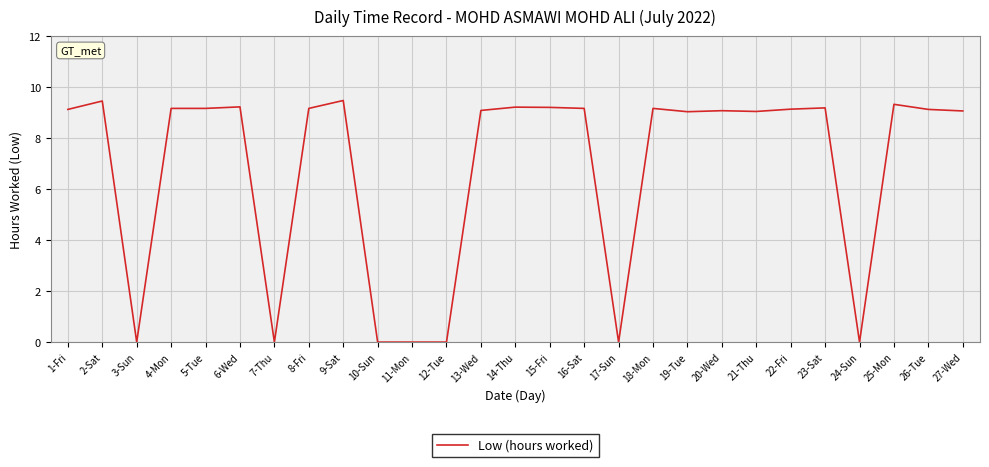

What is the difference between the maximum and minimum values?

9.5